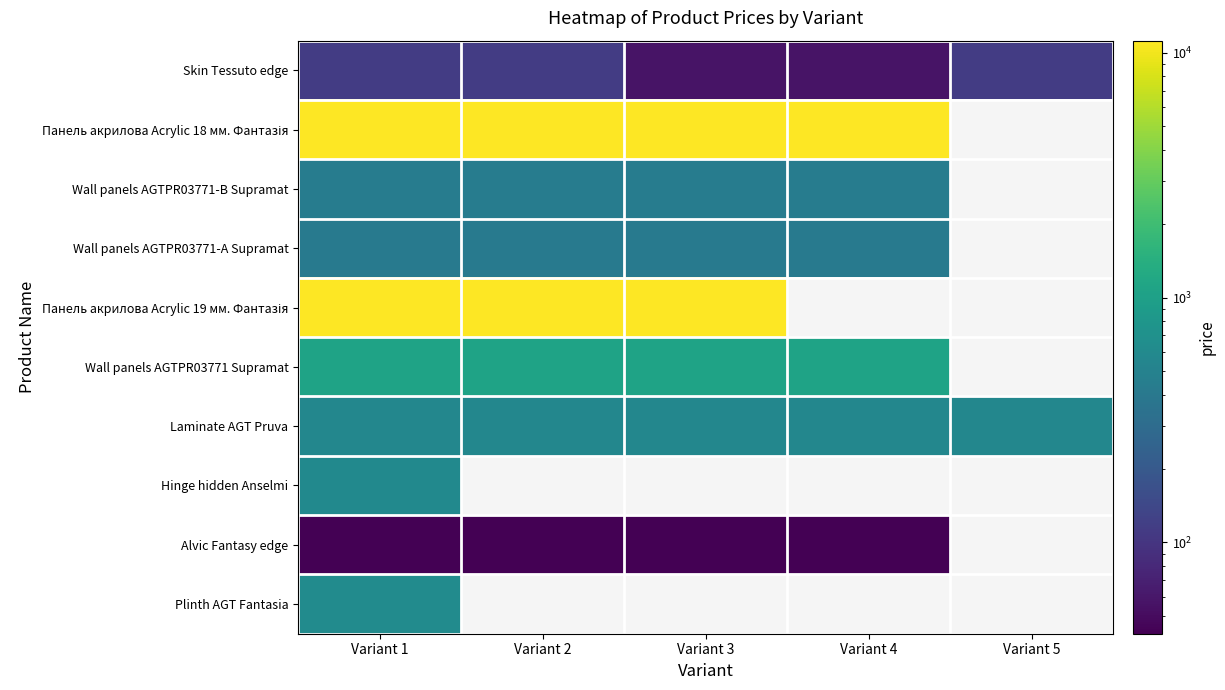

How many positive values does the Alvic Fantasy edge series have?

4